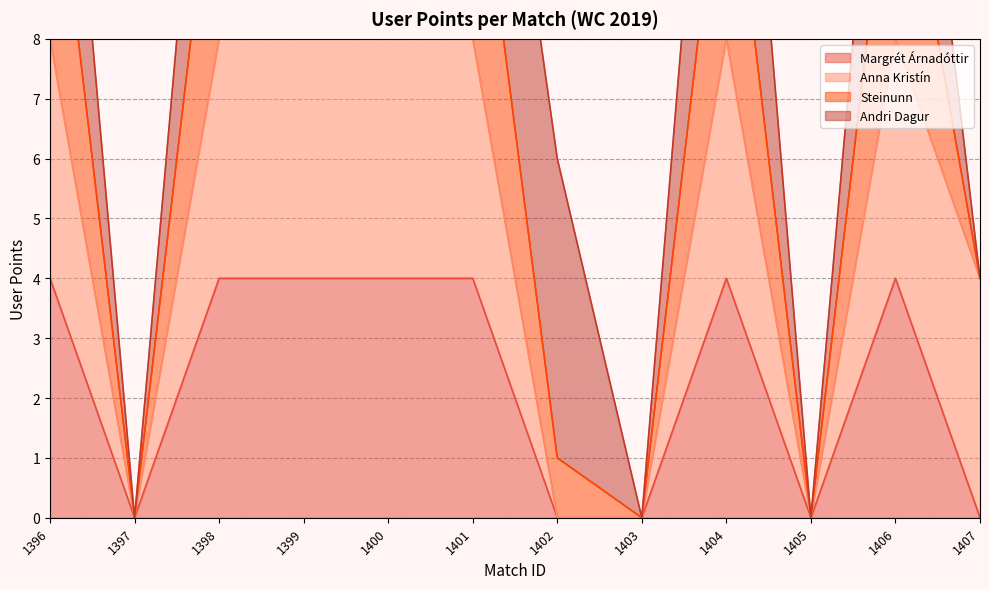

The Margrét Árnadóttir series shows 0 at 1407. True or false?

True